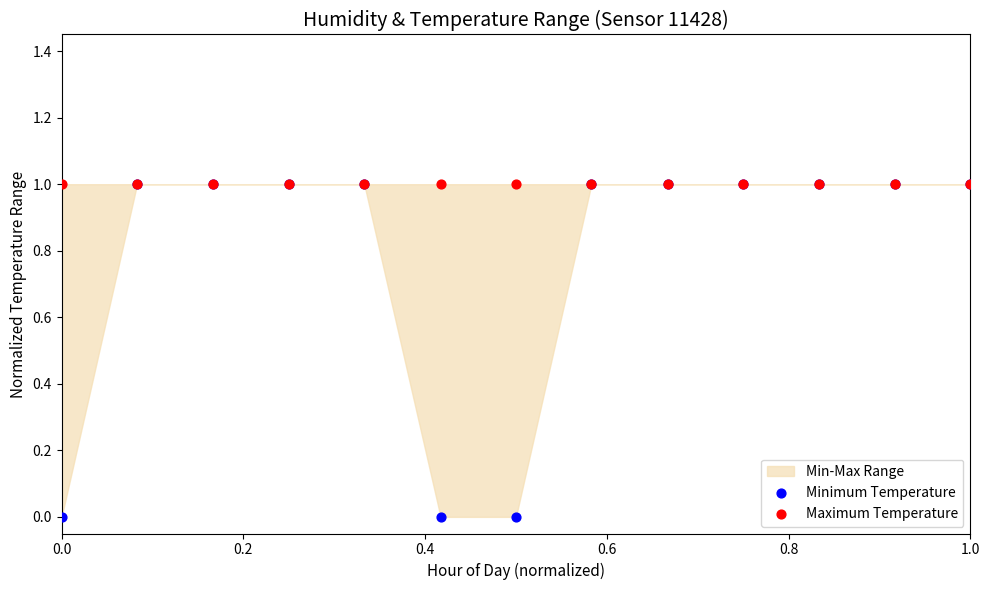

Which series contains the lowest Y value?

Minimum Temperature